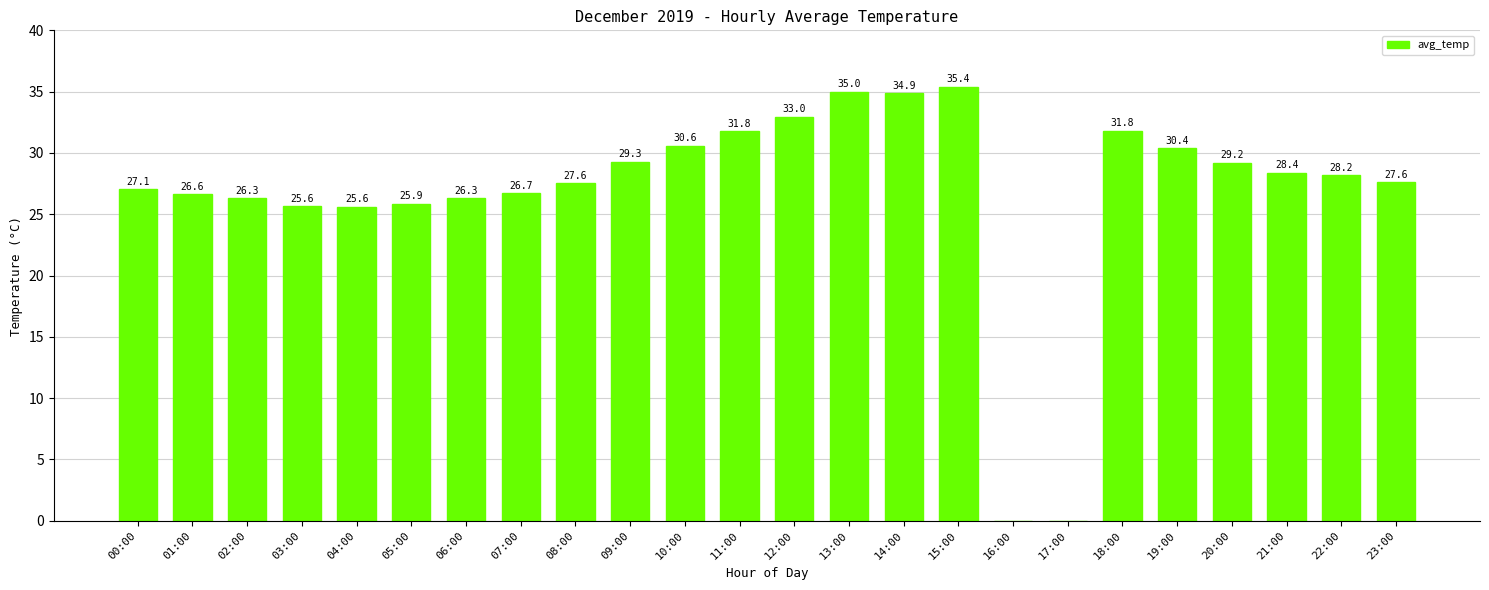

What is the approximate value at 02:00?

26.3